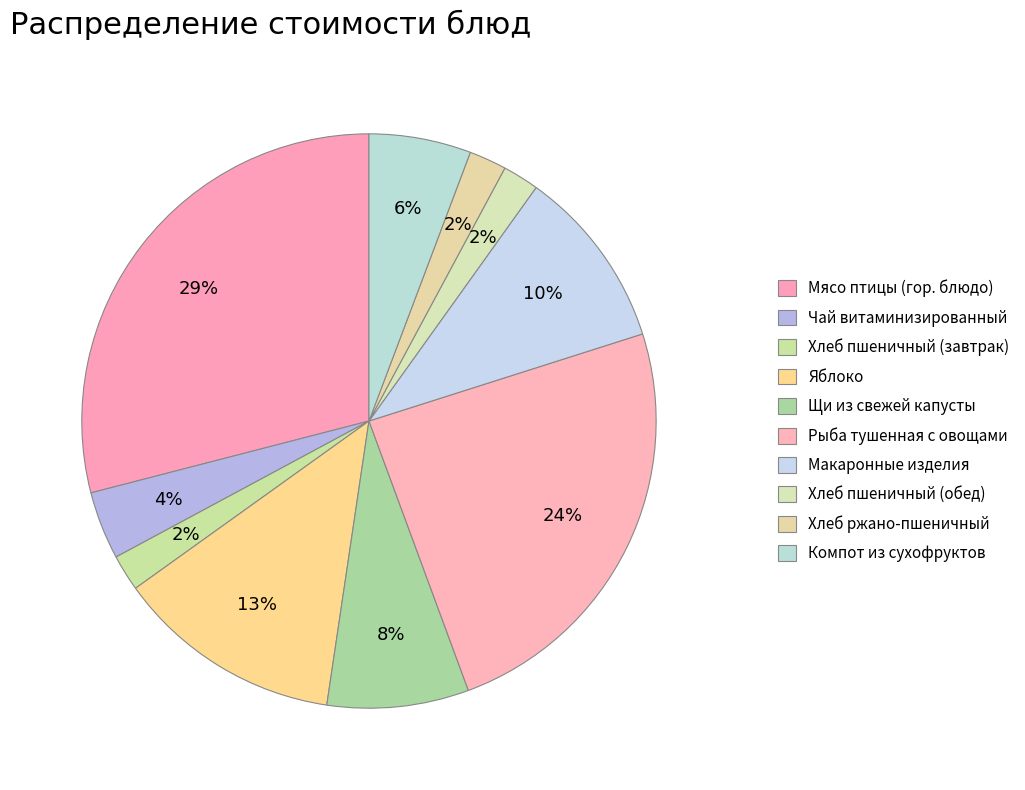

To the nearest percent, what percentage of the pie is Мясо птицы (гор. блюдо)?

29%